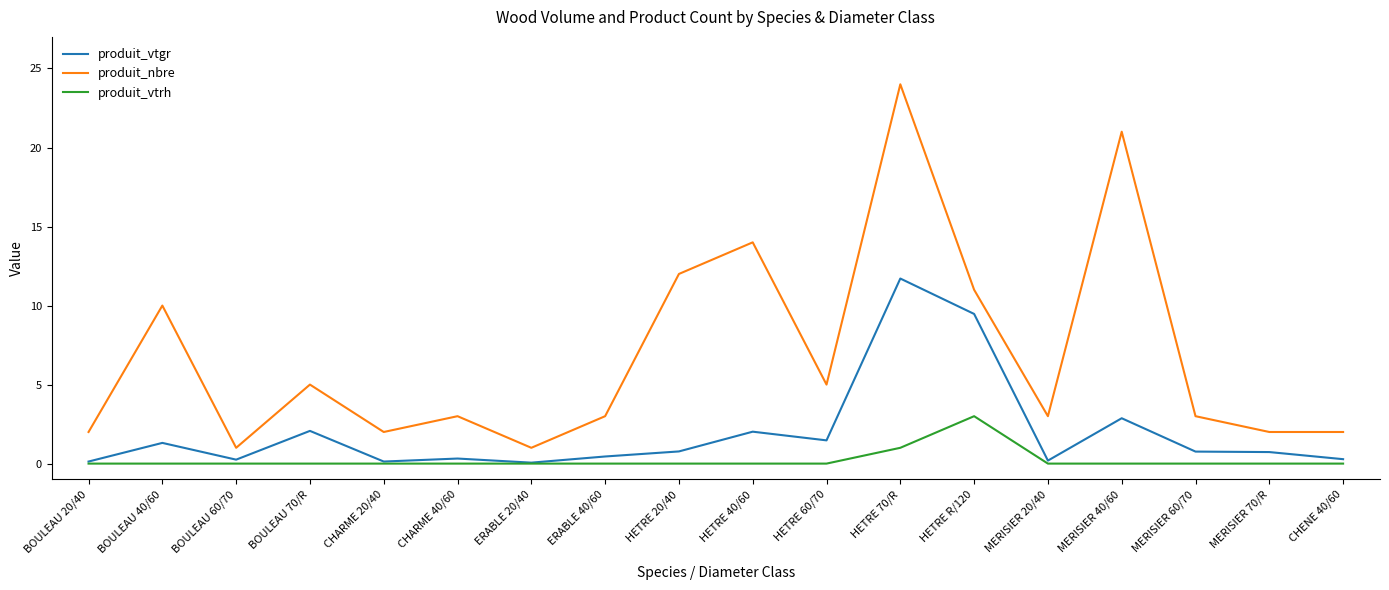

True or false: produit_vtgr and produit_nbre cross at least once.

False